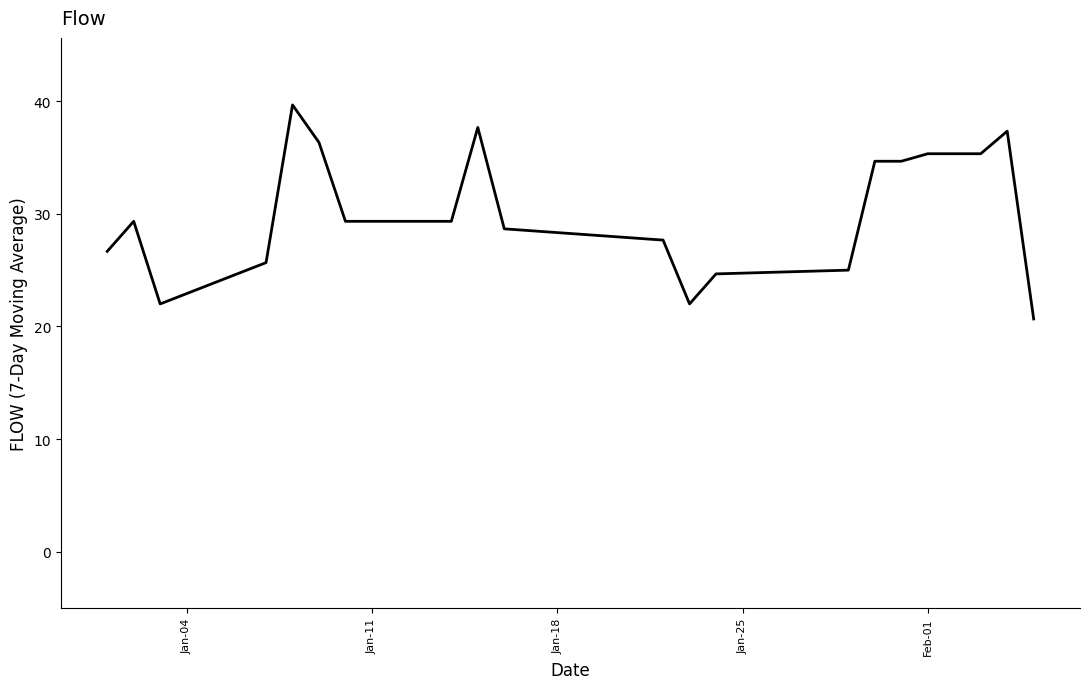

What is the smallest value displayed?

20.7